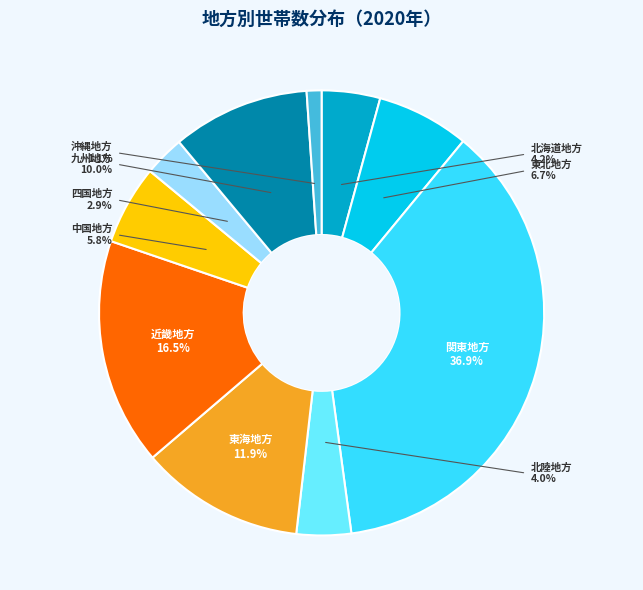

Approximately how many times larger is the value at 中国地方 compared to 東北地方?

0.9